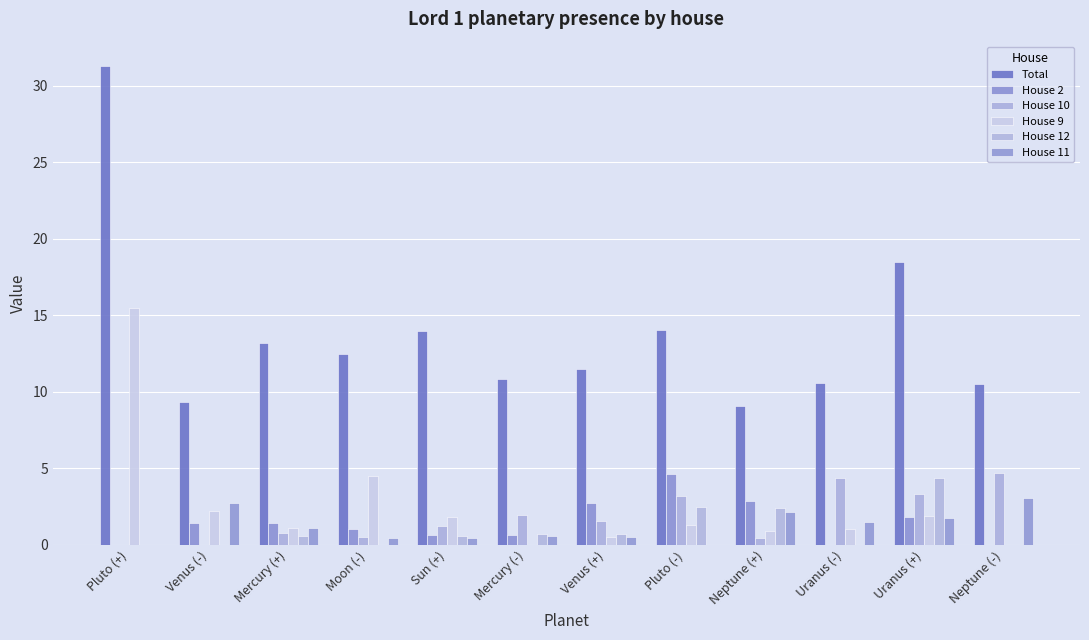

Reading left to right, what are all the values shown in this chart?

Total: Pluto (+)=31.3	Venus (-)=9.3	Mercury (+)=13.2	Moon (-)=12.5	Sun (+)=13.9	Mercury (-)=10.8	Venus (+)=11.5	Pluto (-)=14.0	Neptune (+)=9.1	Uranus (-)=10.6	Uranus (+)=18.5	Neptune (-)=10.5
House 2: Pluto (+)=0.0	Venus (-)=1.4	Mercury (+)=1.4	Moon (-)=1.0	Sun (+)=0.7	Mercury (-)=0.6	Venus (+)=2.7	Pluto (-)=4.6	Neptune (+)=2.9	Uranus (-)=0.0	Uranus (+)=1.8	Neptune (-)=0.0
House 10: Pluto (+)=0.0	Venus (-)=0.0	Mercury (+)=0.8	Moon (-)=0.5	Sun (+)=1.2	Mercury (-)=2.0	Venus (+)=1.6	Pluto (-)=3.2	Neptune (+)=0.5	Uranus (-)=4.4	Uranus (+)=3.4	Neptune (-)=4.7
House 9: Pluto (+)=15.5	Venus (-)=2.2	Mercury (+)=1.1	Moon (-)=4.5	Sun (+)=1.8	Mercury (-)=0.0	Venus (+)=0.5	Pluto (-)=1.3	Neptune (+)=0.9	Uranus (-)=1.0	Uranus (+)=1.9	Neptune (-)=0.0
House 12: Pluto (+)=0.0	Venus (-)=0.0	Mercury (+)=0.6	Moon (-)=0.0	Sun (+)=0.6	Mercury (-)=0.7	Venus (+)=0.7	Pluto (-)=2.5	Neptune (+)=2.4	Uranus (-)=0.0	Uranus (+)=4.4	Neptune (-)=0.0
House 11: Pluto (+)=0.0	Venus (-)=2.7	Mercury (+)=1.1	Moon (-)=0.5	Sun (+)=0.4	Mercury (-)=0.6	Venus (+)=0.5	Pluto (-)=0.0	Neptune (+)=2.1	Uranus (-)=1.5	Uranus (+)=1.7	Neptune (-)=3.0